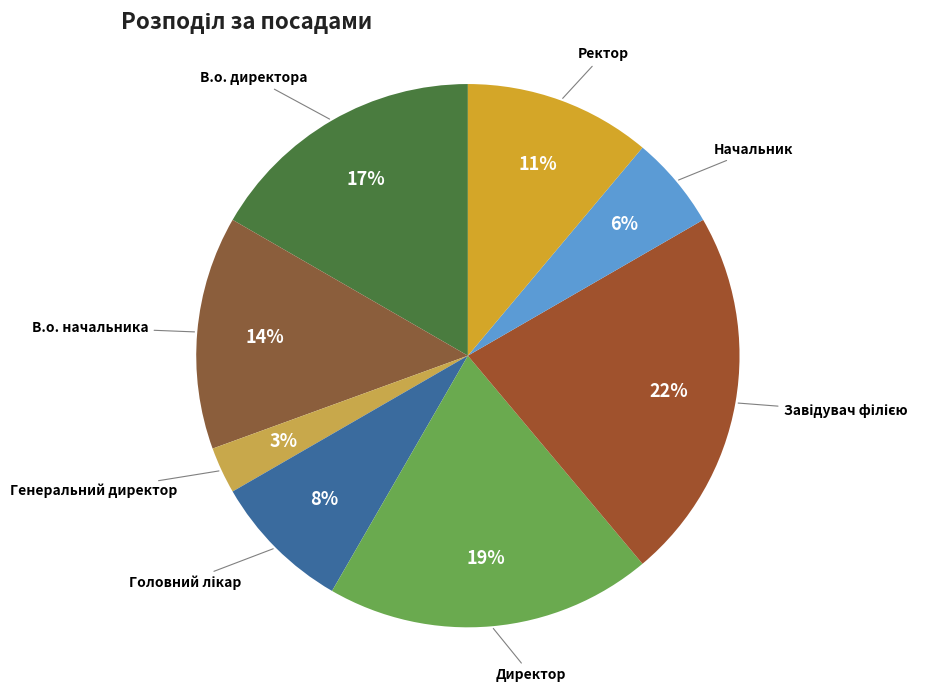

How many segments does this pie chart have?

8